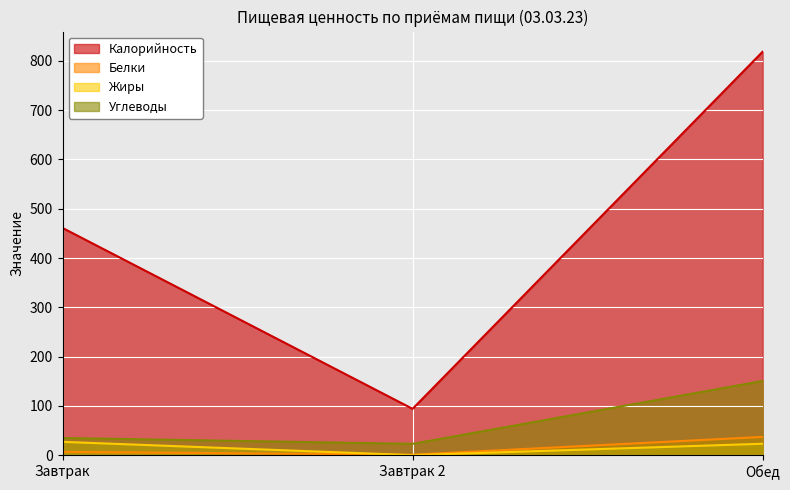

Rank the series by their maximum value, from lowest to highest.

Жиры, Белки, Углеводы, Калорийность